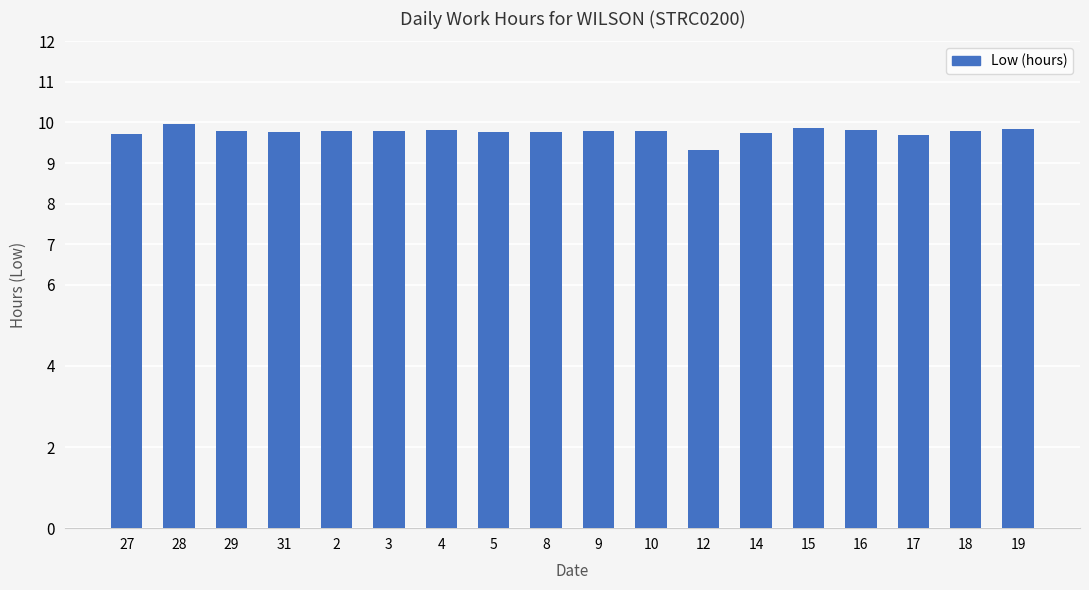

Does the chart contain any negative values?

No